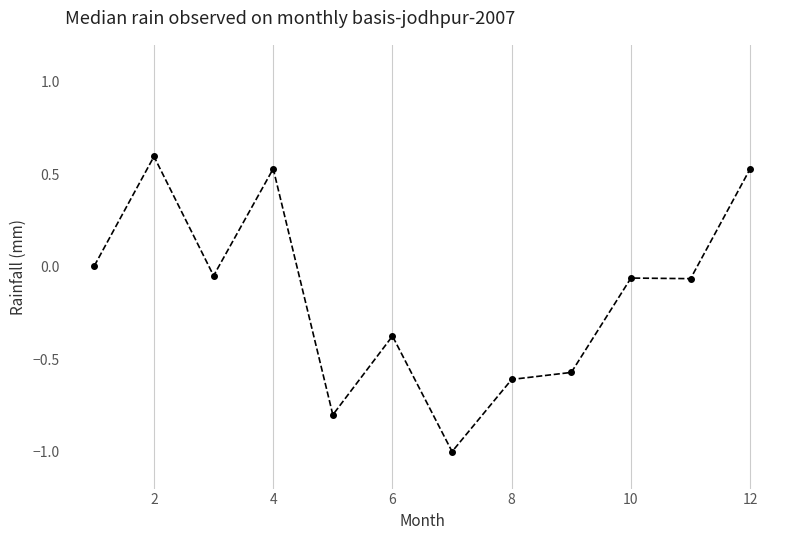

What is the value of the 2nd point from the left?

0.6